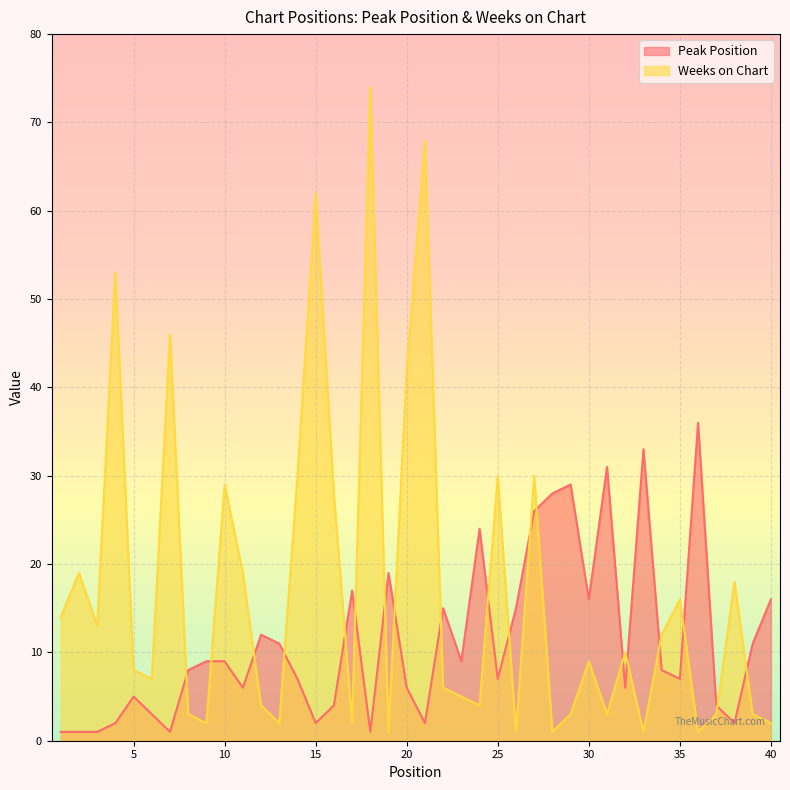

How many lines are shown in the chart?

2